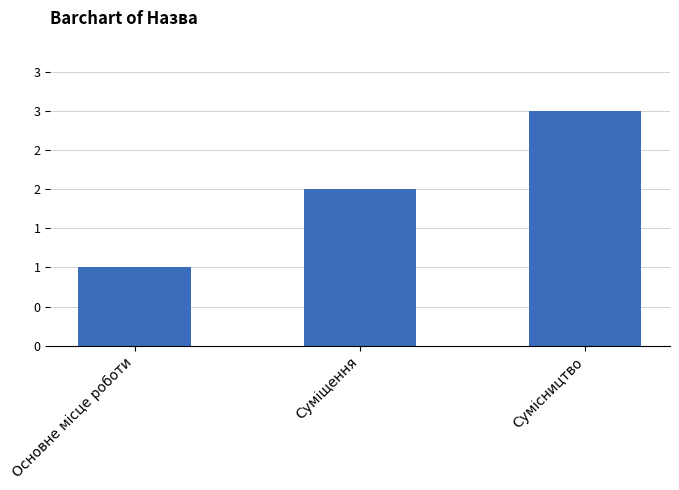

Does the chart contain stacked bars?

No